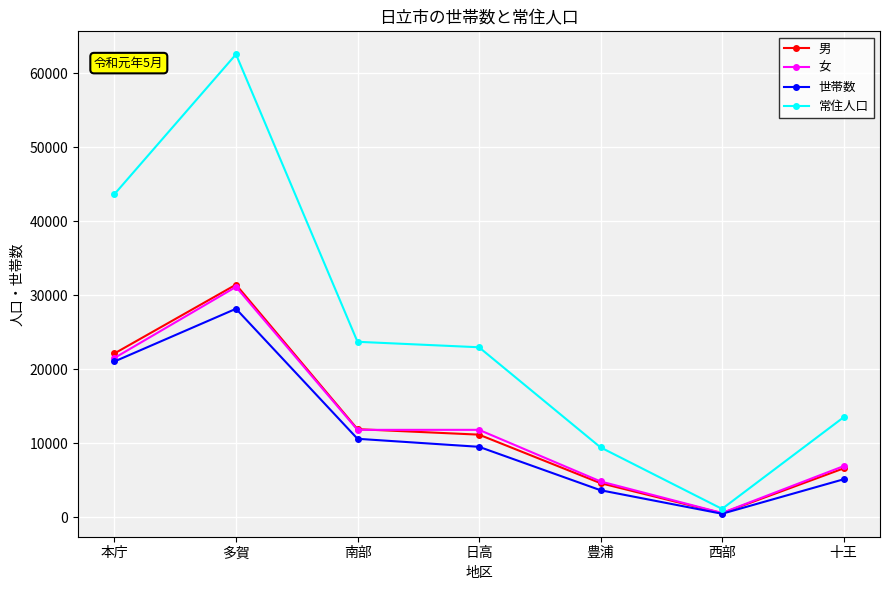

Which series has the largest total across all categories?

常住人口